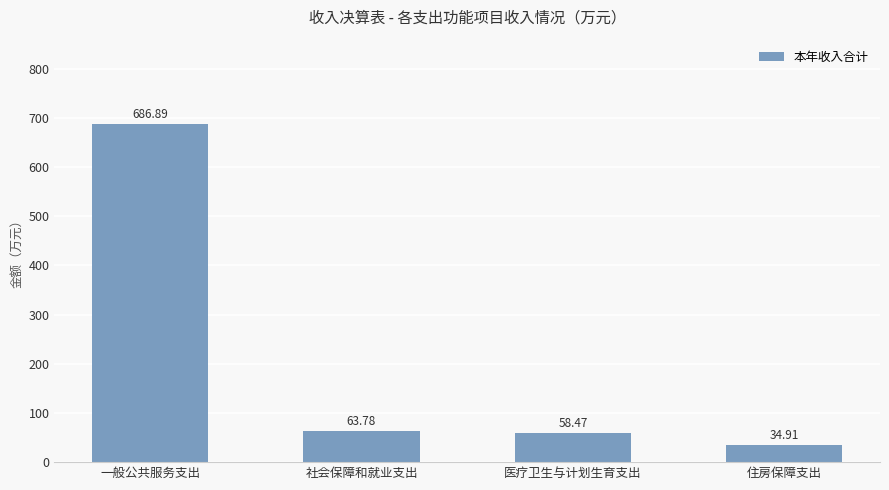

Between 社会保障和就业支出 and 一般公共服务支出, which is larger?

一般公共服务支出